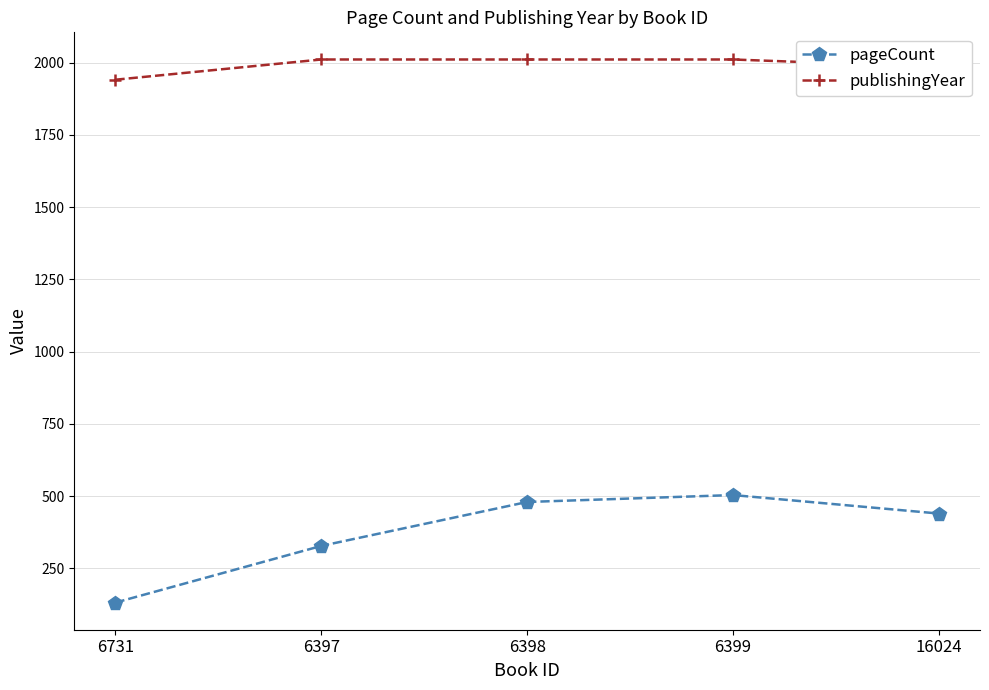

What is the sum of all pageCount values?

1884